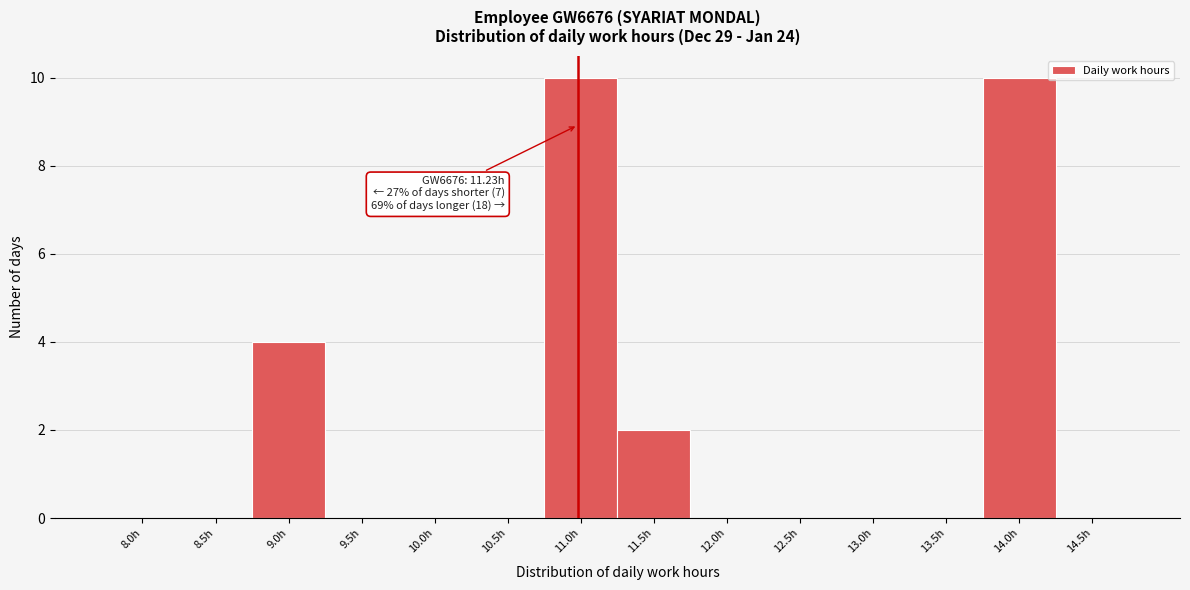

Reading left to right, list all the values displayed in this chart.

8.0h=0	8.5h=0	9.0h=4	9.5h=0	10.0h=0	10.5h=0	11.0h=10	11.5h=2	12.0h=0	12.5h=0	13.0h=0	13.5h=0	14.0h=10	14.5h=0